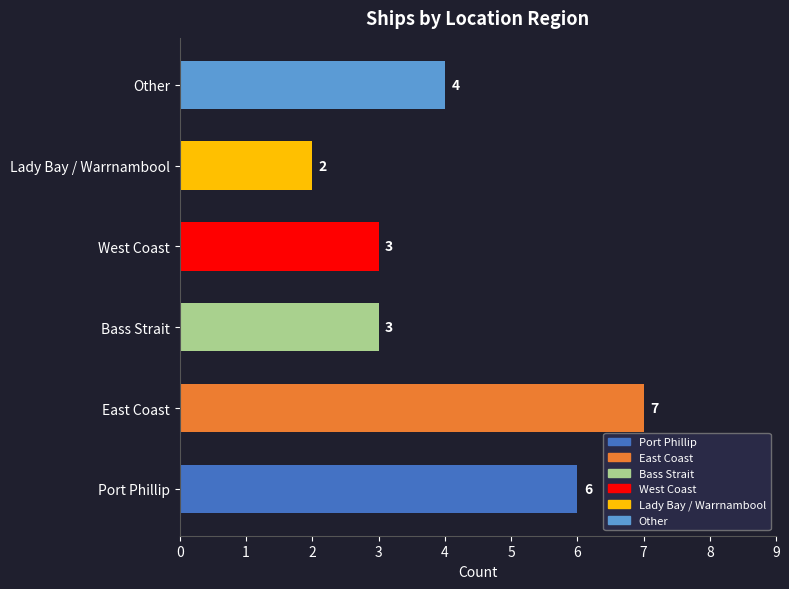

Read the value at East Coast.

7